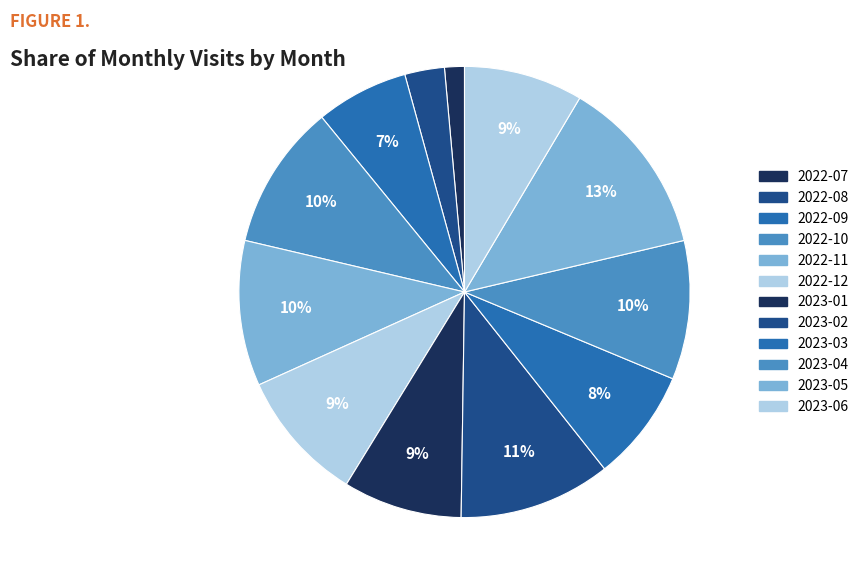

How many slices are in this pie chart?

12